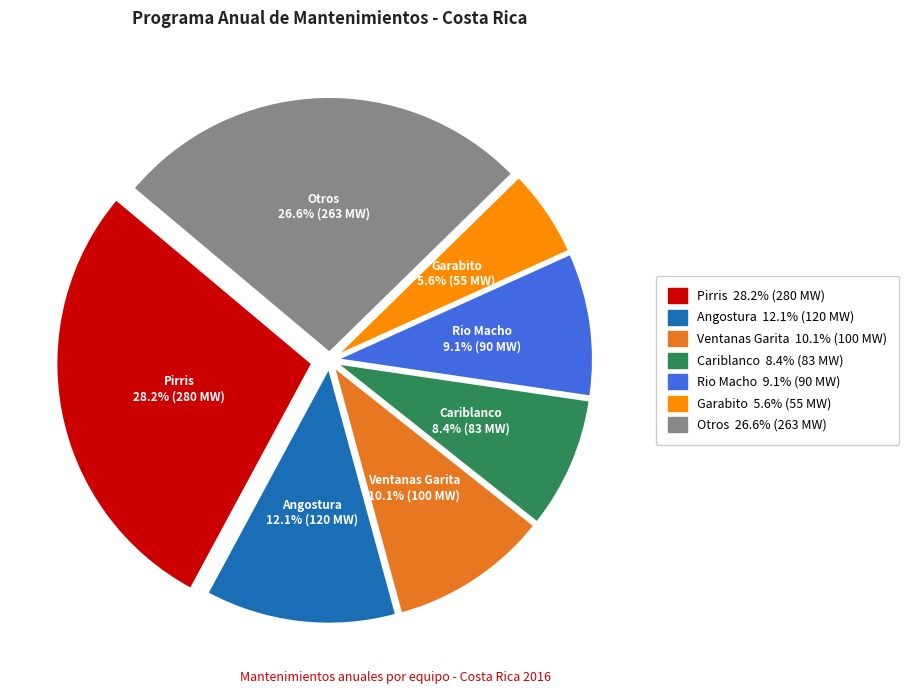

Count the number of slices in the pie.

7